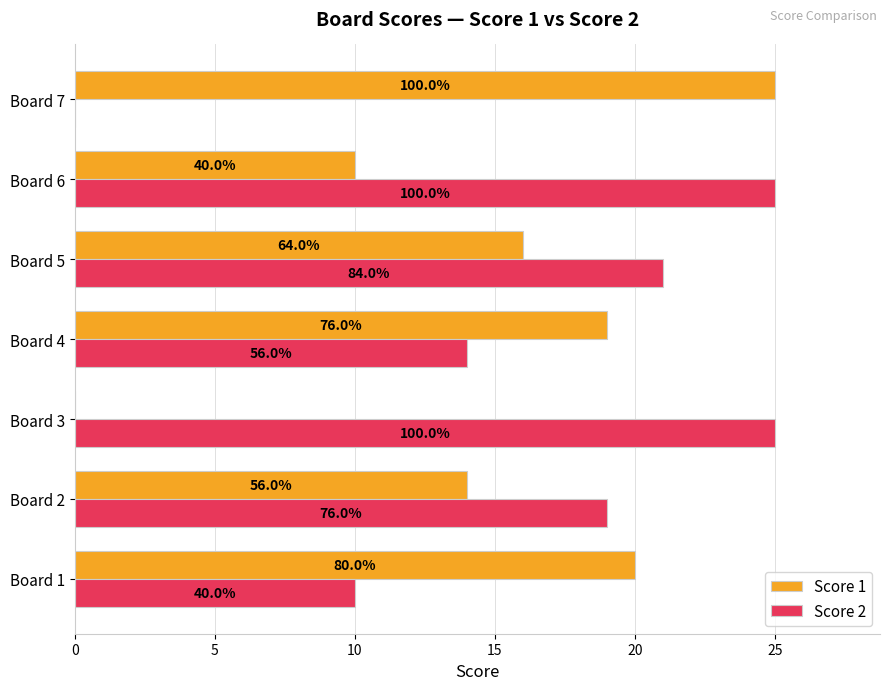

What are all the series names shown in the legend?

Score 1, Score 2